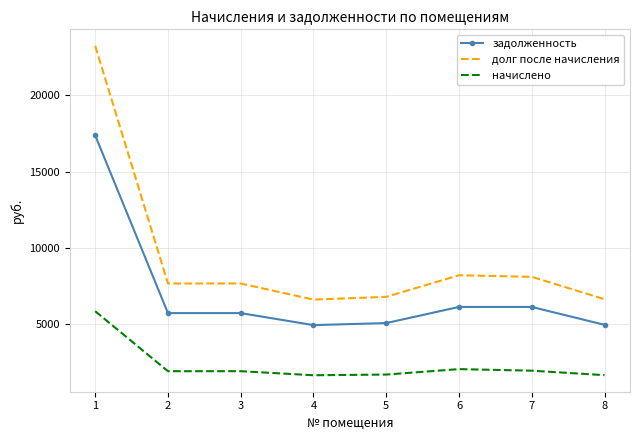

At which label does задолженность first exceed 5740?

1